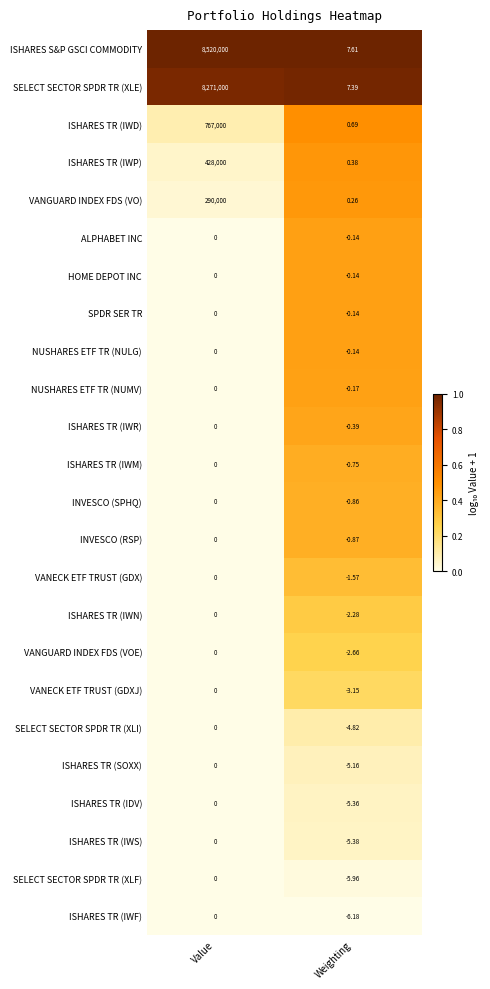

At which label does SELECT SECTOR SPDR TR (XLF) reach its minimum?

Weighting